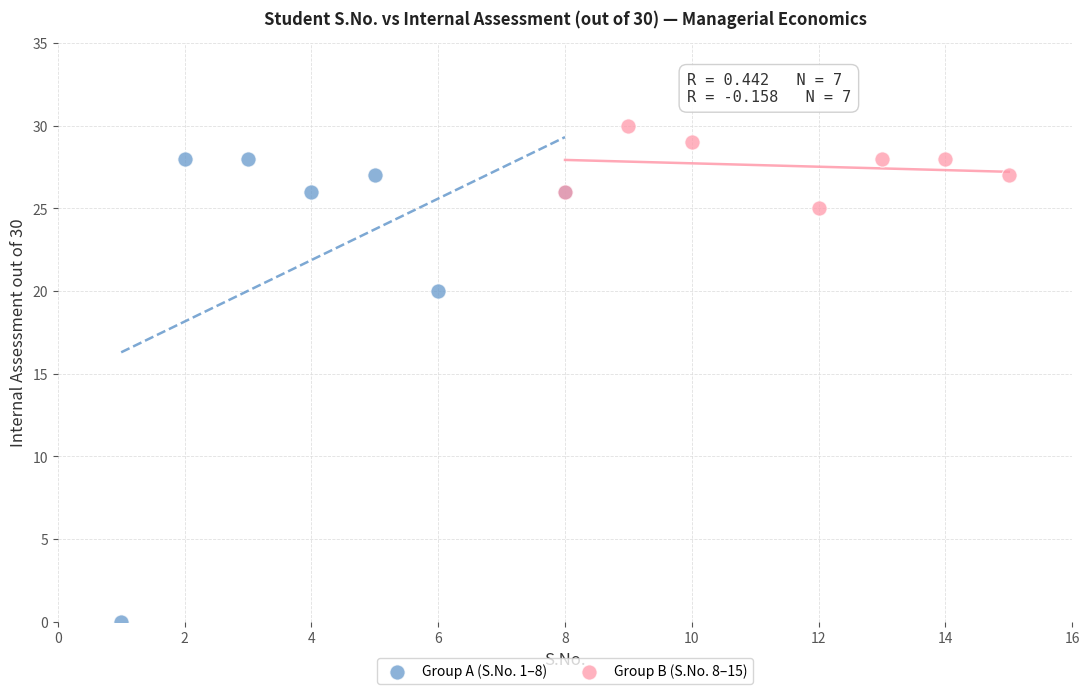

Which series contains the highest Y value?

Group B (S.No. 8–15)